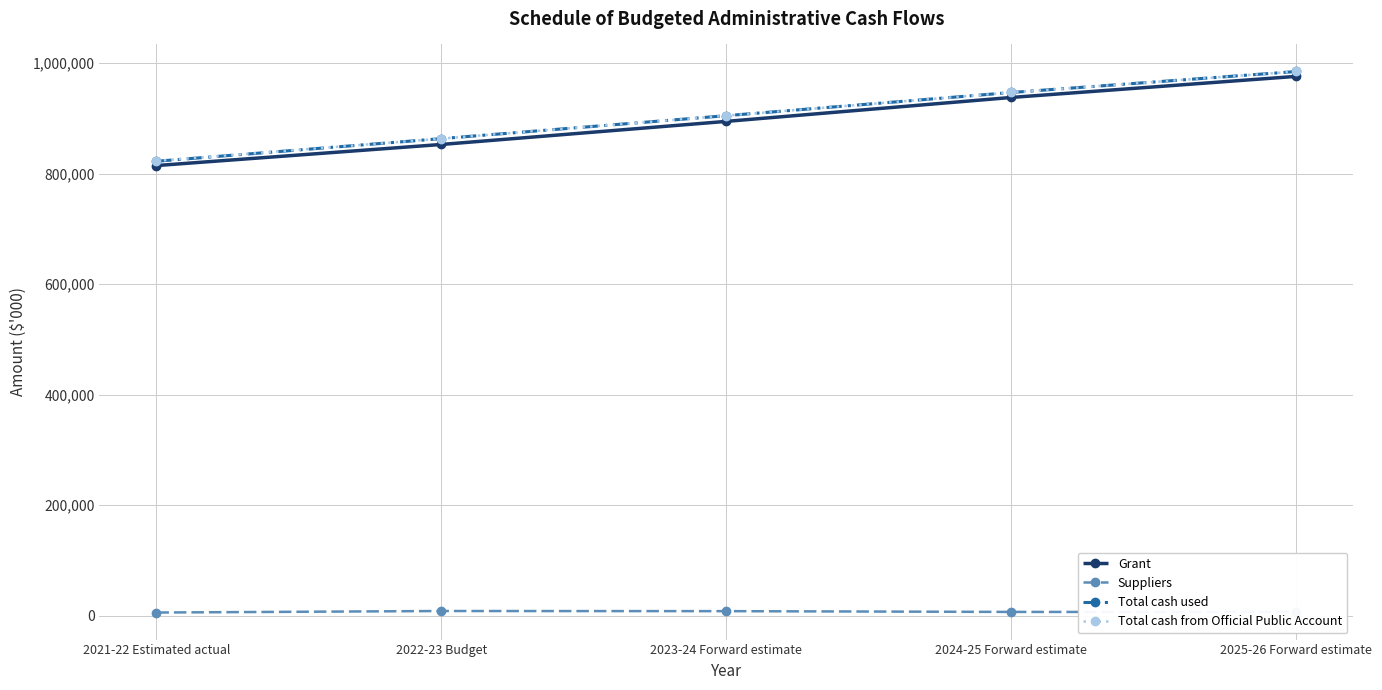

How many lines are shown in the chart?

4